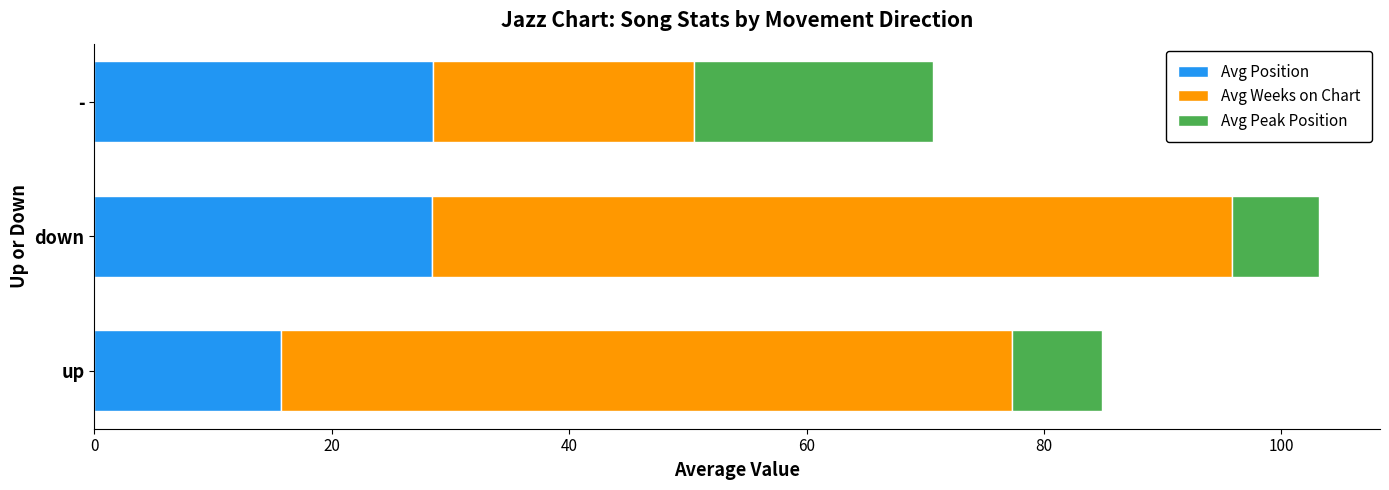

True or false: Avg Position has a value of 23.2 at up.

False